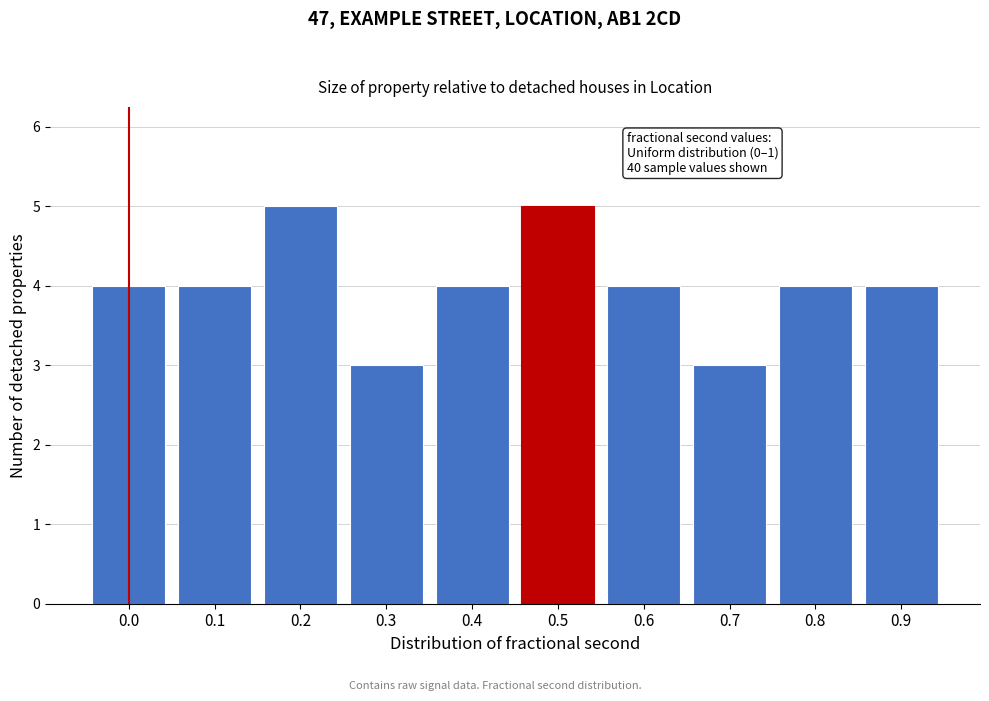

Reading left to right, transcribe all the data shown in this chart.

4	4	5	3	4	5	4	3	4	4